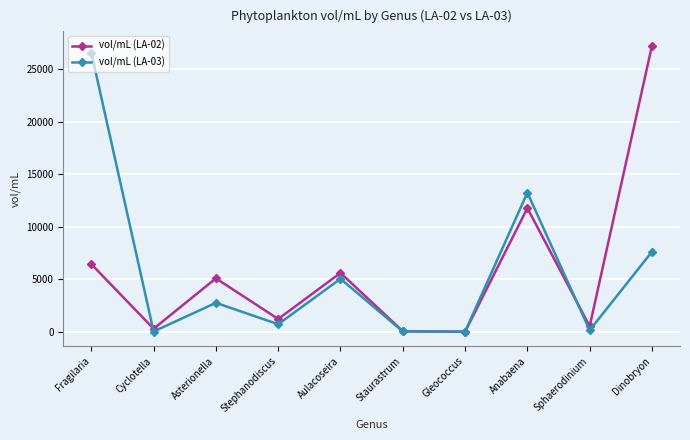

Which series changed the most between Stephanodiscus and Anabaena?

vol/mL (LA-03)